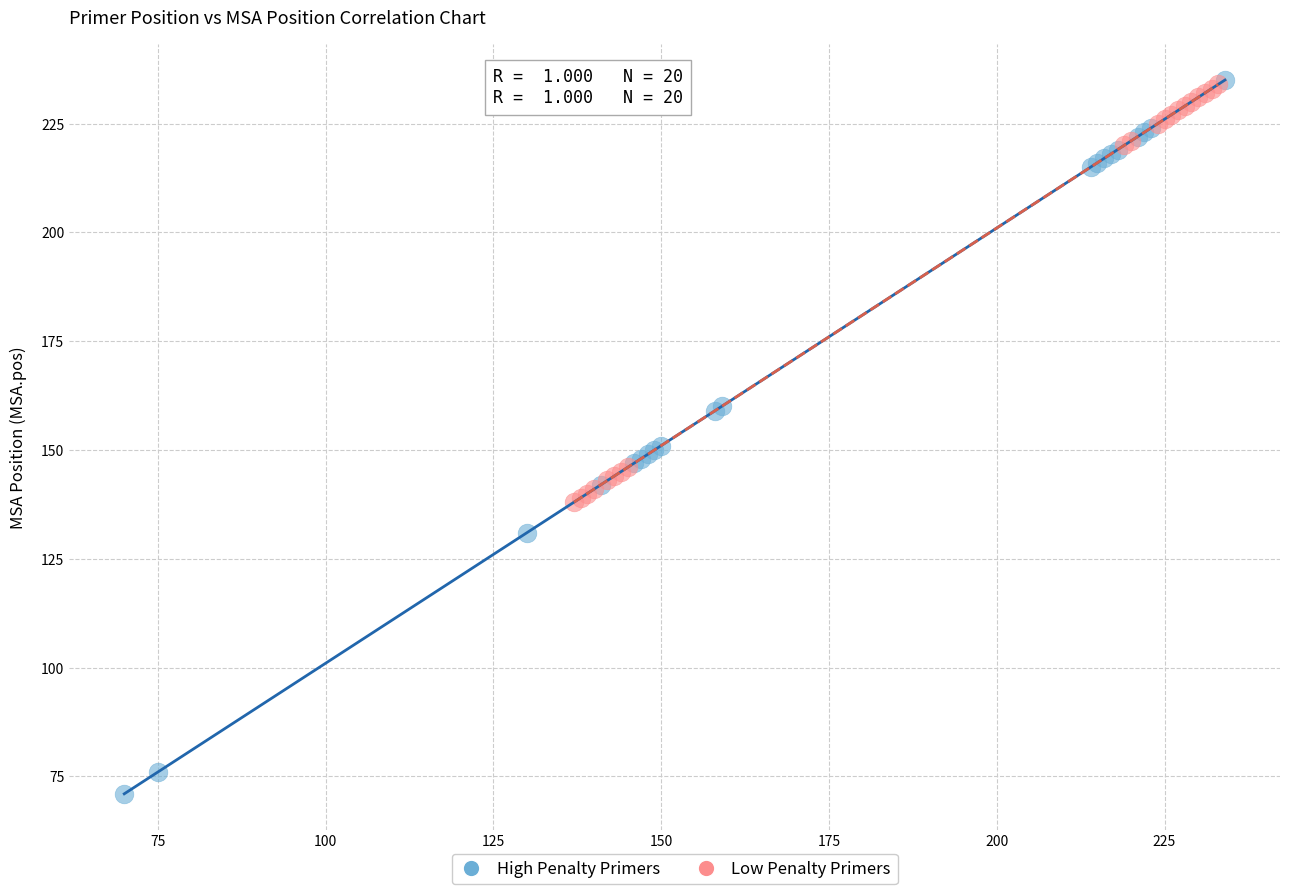

Which series reaches the minimum Y coordinate?

High Penalty Primers